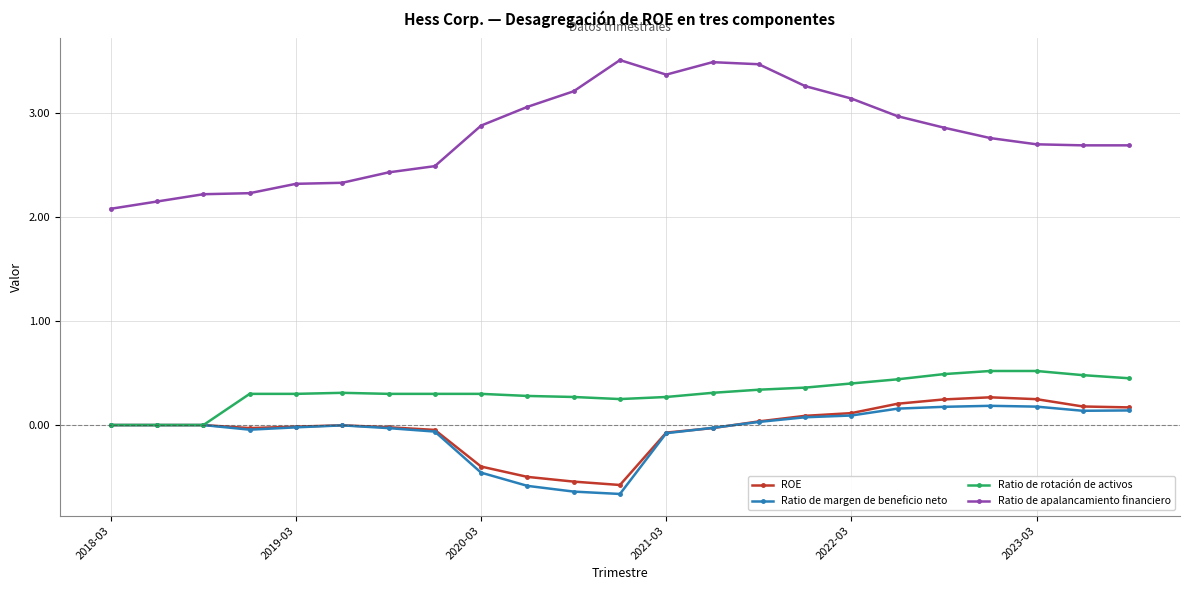

Which series has the largest range (max minus min)?

Ratio de apalancamiento financiero